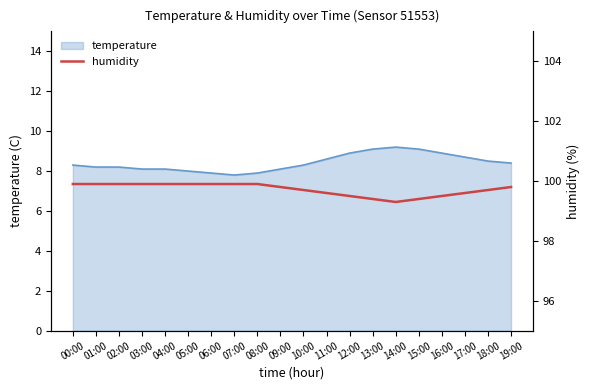

The temperature series shows 12.9 at 07:00. True or false?

False